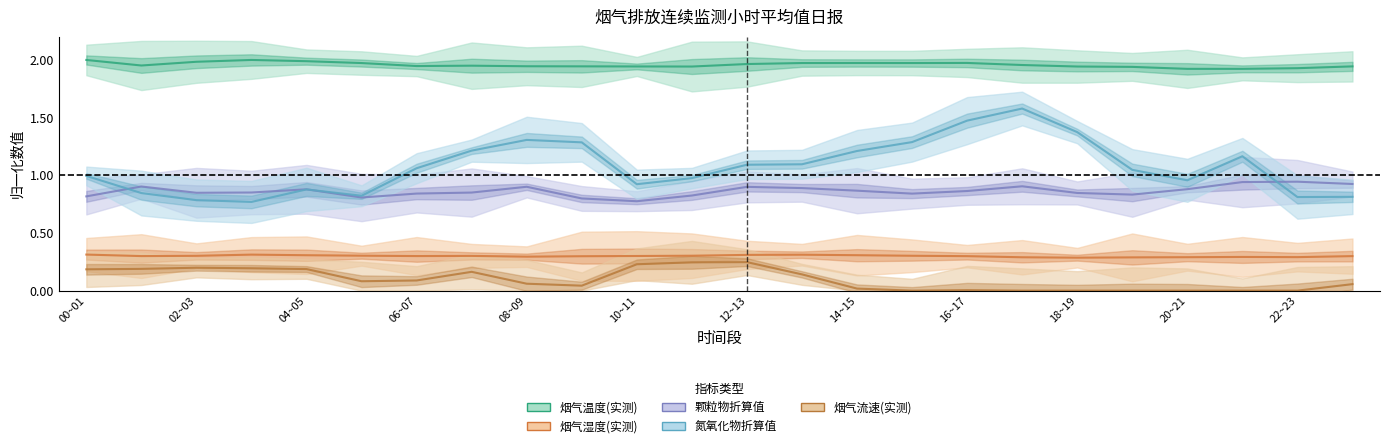

At which label is 颗粒物折算值 closest to 0?

10~11